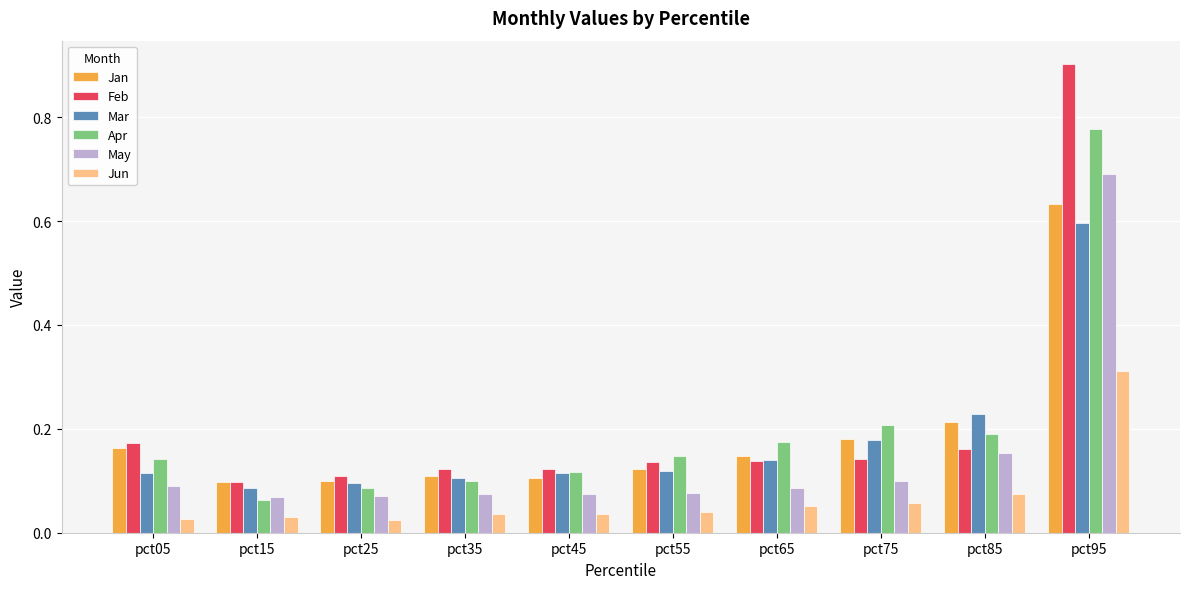

What is the sum of all Mar values?

1.8